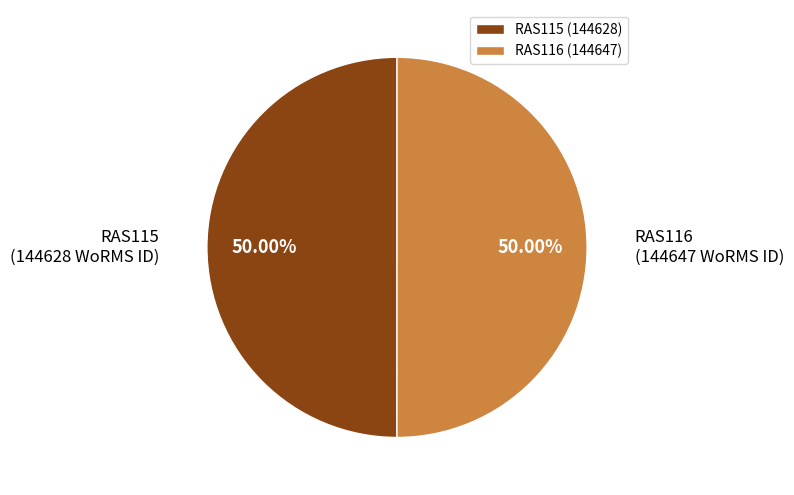

Is the sum of RAS116 and RAS115 greater than half?

Yes